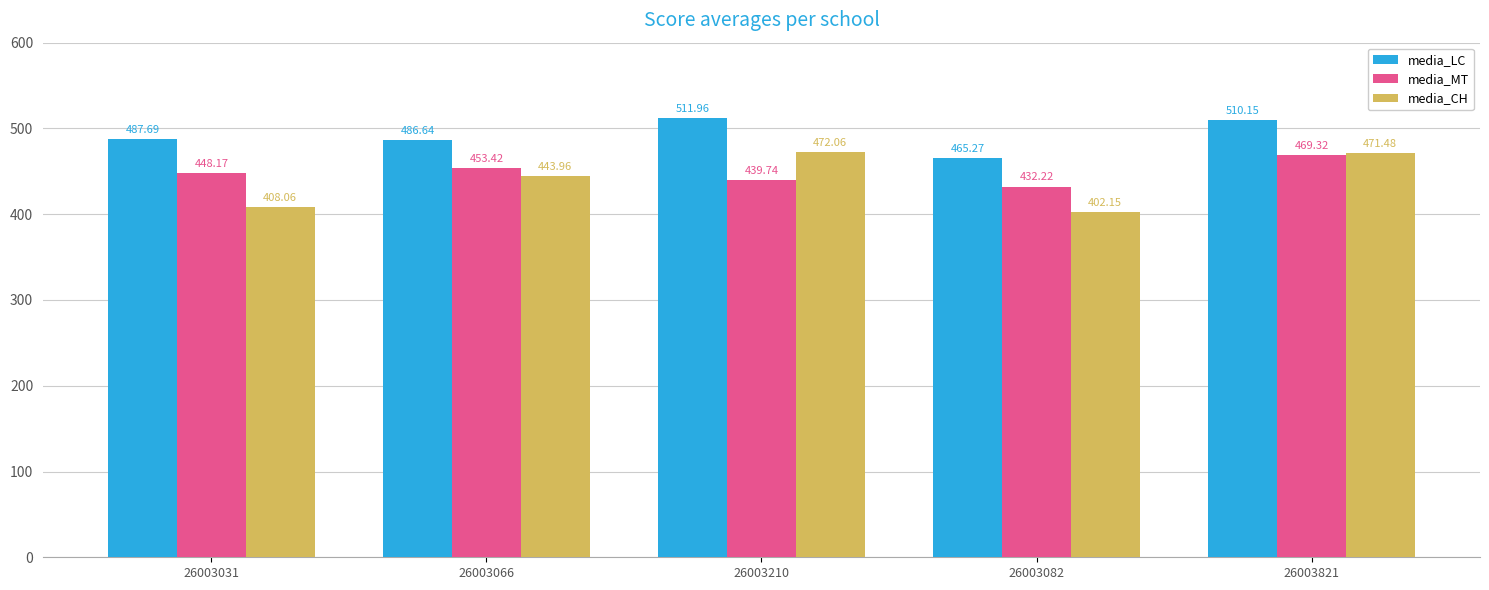

What position from the left is 26003210?

3